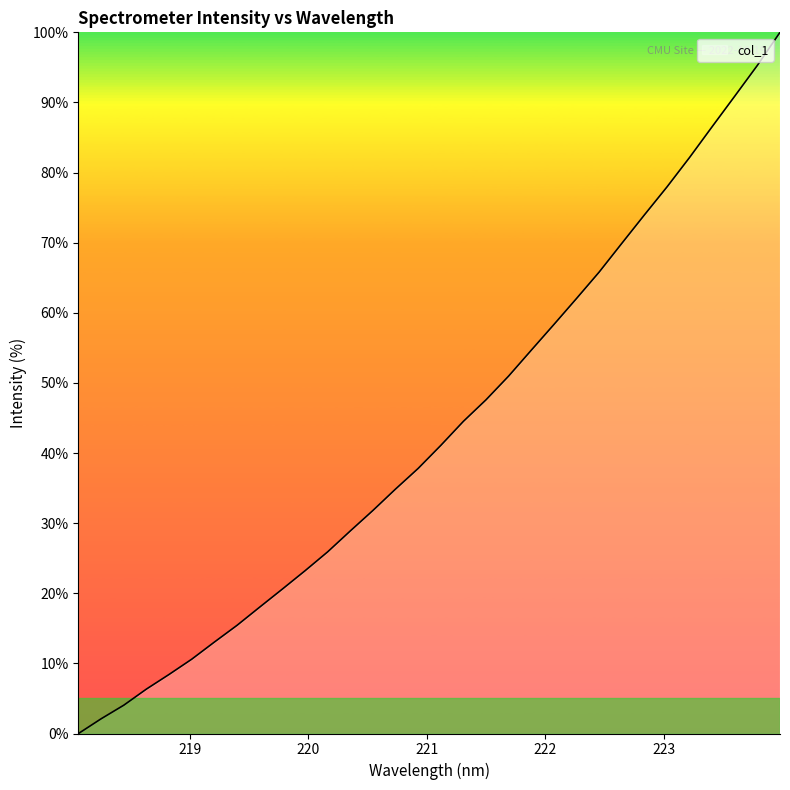

Reading left to right, extract all data points from this chart.

0.0	2.1	4.0	6.3	8.4	10.6	13.0	15.4	18.0	20.6	23.2	25.9	28.9	31.8	34.9	37.8	41.1	44.5	47.6	51.0	54.7	58.3	62.0	65.8	69.9	74.0	78.0	82.2	86.6	90.9	95.3	100.0